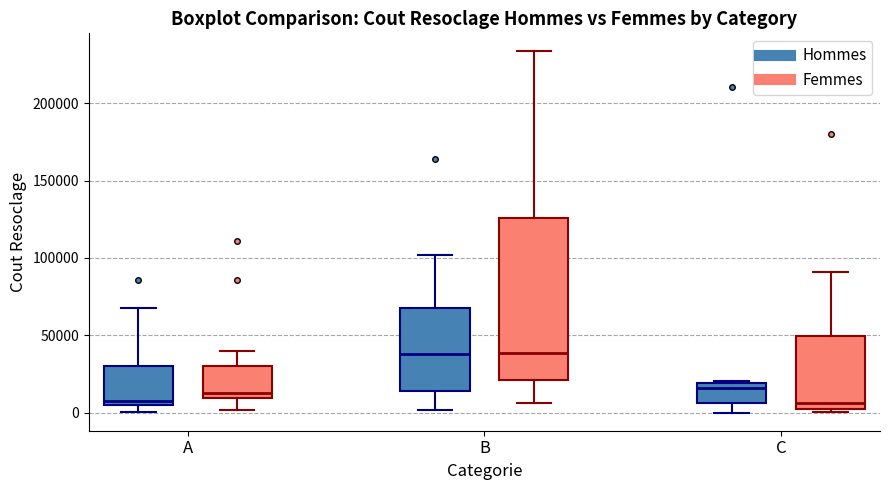

Reading left to right, transcribe this box plot: for each box, give where its median line is, the range the box spans, and where its two whiskers end, as read against the y-axis. The values are not printed on the chart, so give them approximately, as read against the axis.

A (Hommes): median 10000, box 5000 to 30000, whiskers 0 to 70000
A (Femmes): median 10000 (just above the box's lower edge), box 10000 to 30000, whiskers 0 to 40000
B (Hommes): median 40000, box 15000 to 65000, whiskers 0 to 100000
B (Femmes): median 40000, box 20000 to 125000, whiskers 5000 to 235000
C (Hommes): median 15000, box 5000 to 20000, whiskers 0 to 20000
C (Femmes): median 5000 (just above the box's lower edge), box 5000 to 50000, whiskers 0 to 90000